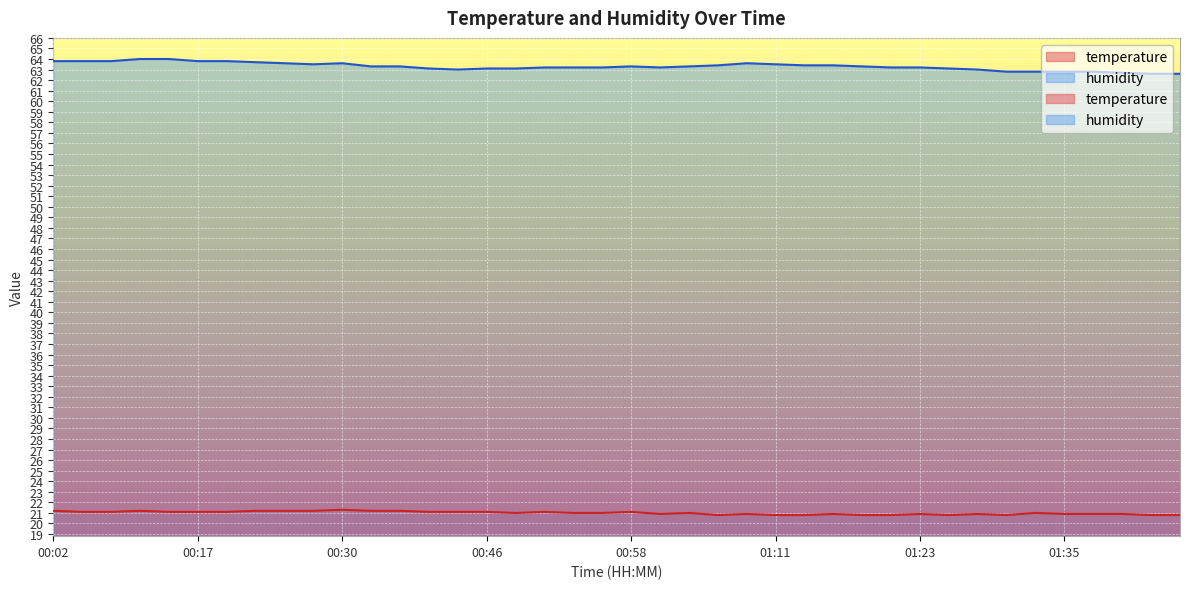

At how many categories does at least one series exceed 49?

40